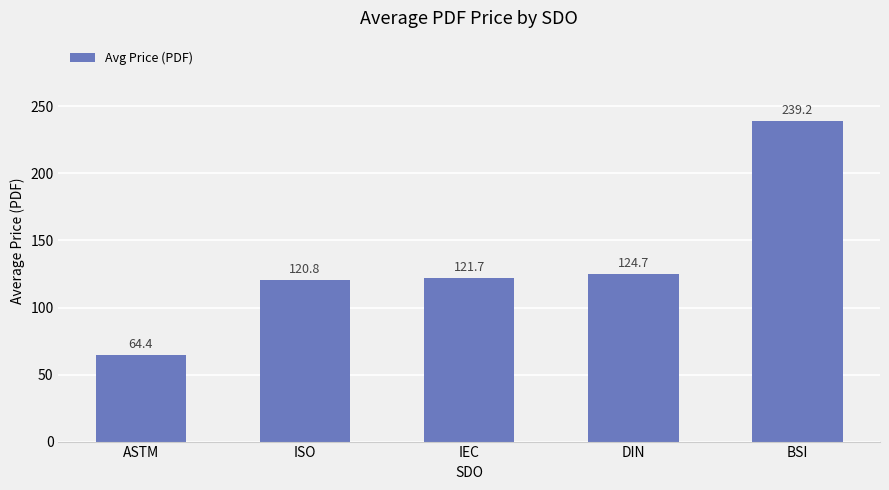

Where does the data first go above 121?

IEC